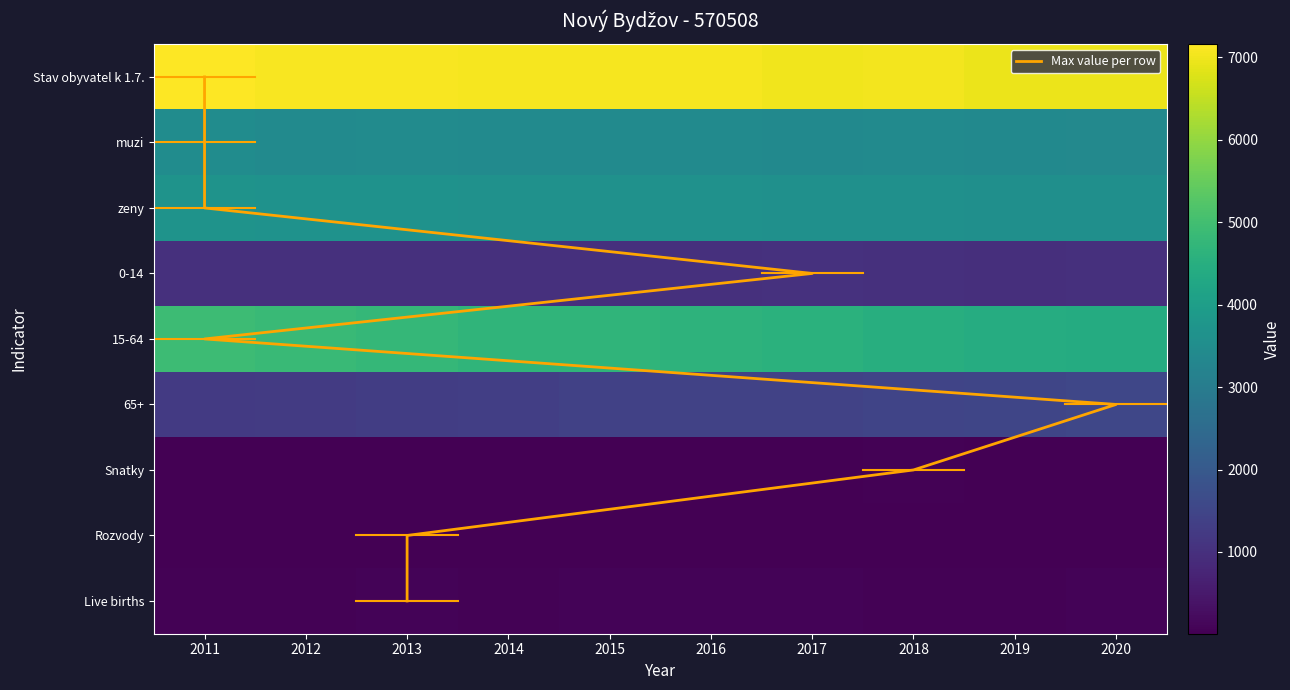

Reading left to right, what are all the values shown in this chart?

Stav obyvatel k 1.7.: 2011=7157	2012=7087	2013=7092	2014=7059	2015=7064	2016=7046	2017=6994	2018=7035	2019=6956	2020=6955
muzi: 2011=3474	2012=3437	2013=3448	2014=3435	2015=3432	2016=3426	2017=3396	2018=3437	2019=3389	2020=3387
zeny: 2011=3683	2012=3650	2013=3644	2014=3624	2015=3632	2016=3620	2017=3598	2018=3598	2019=3567	2020=3568
0-14: 2011=1007	2012=1008	2013=997	2014=1005	2015=1003	2016=1007	2017=1015	2018=1014	2019=983	2020=1006
15-64: 2011=4911	2012=4841	2013=4761	2014=4698	2015=4690	2016=4628	2017=4561	2018=4500	2019=4441	2020=4399
65+: 2011=1211	2012=1249	2013=1297	2014=1349	2015=1383	2016=1408	2017=1429	2018=1472	2019=1511	2020=1519
Snatky: 2011=31	2012=29	2013=24	2014=22	2015=21	2016=25	2017=28	2018=42	2019=35	2020=32
Rozvody: 2011=18	2012=14	2013=25	2014=15	2015=16	2016=16	2017=19	2018=13	2019=15	2020=9
Live births: 2011=58	2012=59	2013=72	2014=63	2015=67	2016=67	2017=71	2018=64	2019=57	2020=70